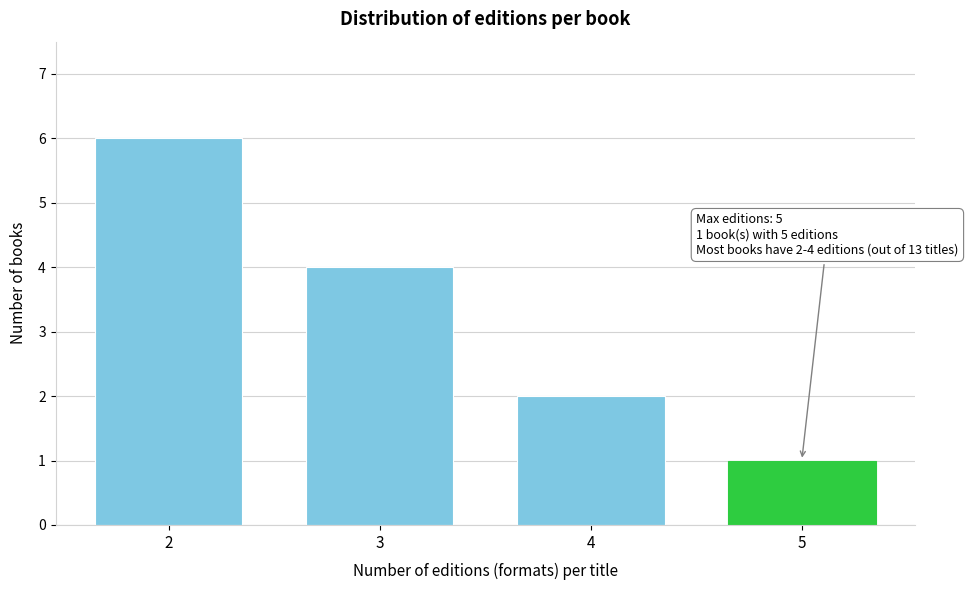

Reading right to left, what are all the values shown in this chart?

5=1	4=2	3=4	2=6